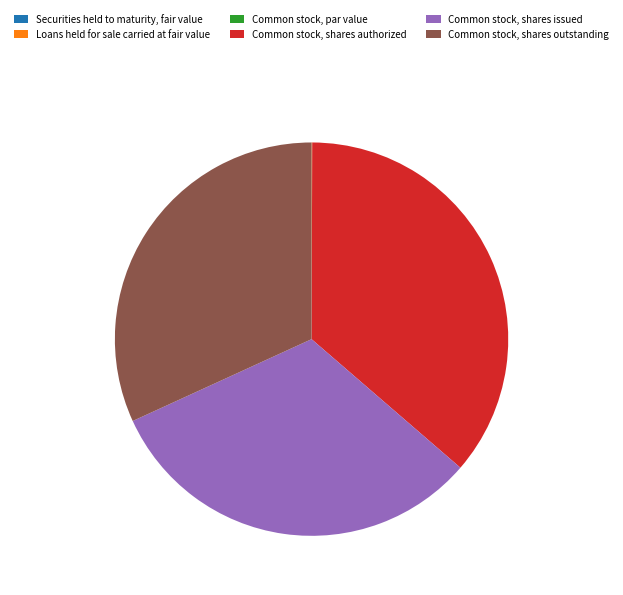

Do Common stock, shares outstanding and Common stock, shares issued together represent more than half of the pie?

Yes